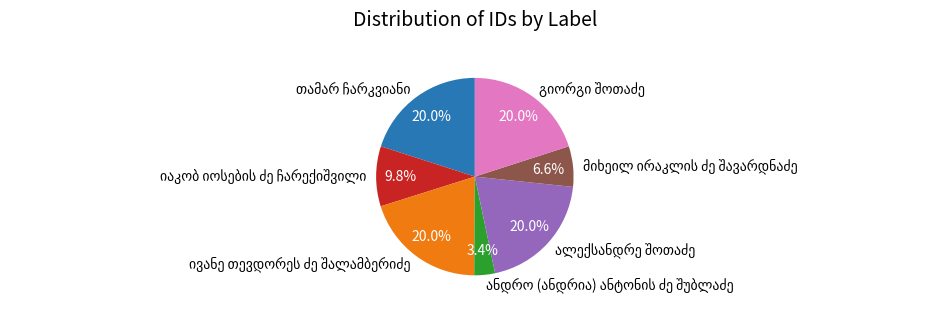

Is there any slice that represents more than half of the pie?

No